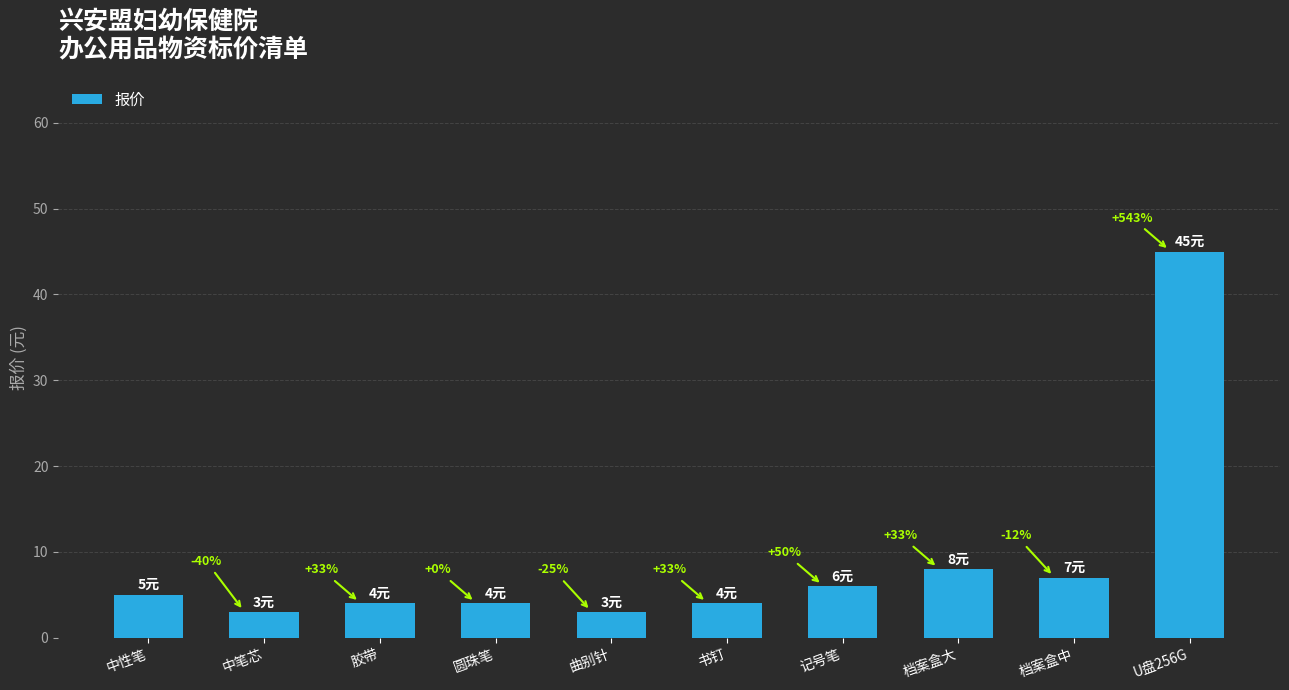

True or false: the data shows 3 at 曲别针.

True